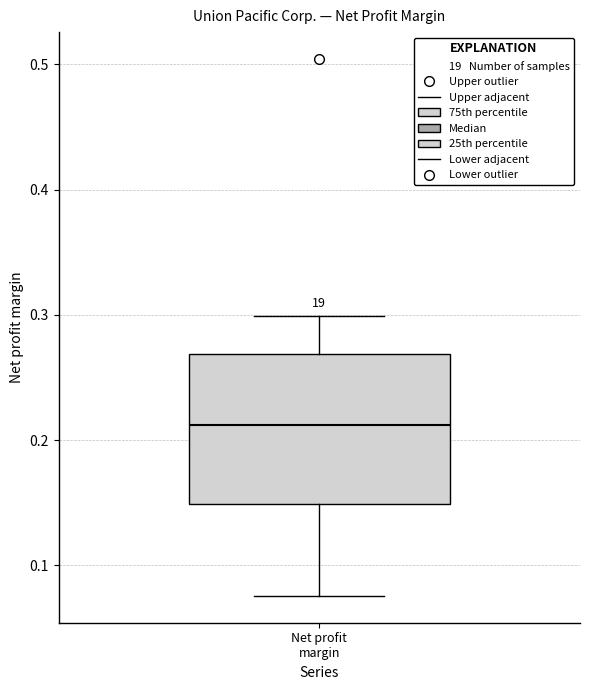

Read this box plot against the y-axis: the position of the median line, the range covered by the box, and the ends of both whiskers. The values are not printed on the chart, so give them approximately, as read against the axis.

median 0.21, box 0.15 to 0.27, whiskers 0.08 to 0.30